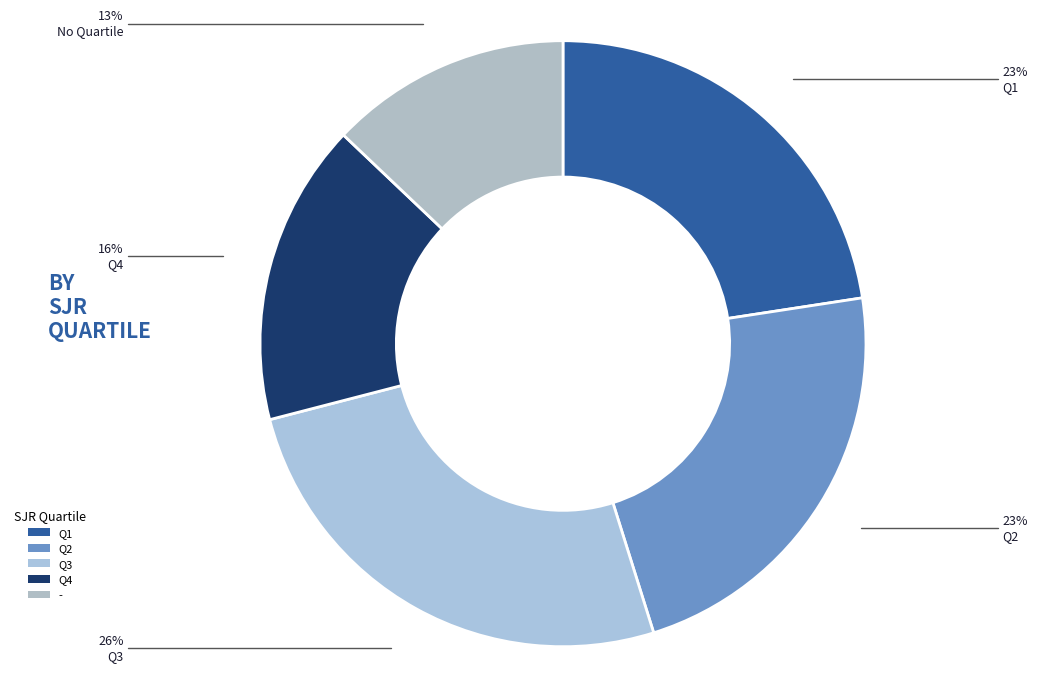

Rank the categories by value from highest to lowest.

Q3, Q1, Q2, Q4, -